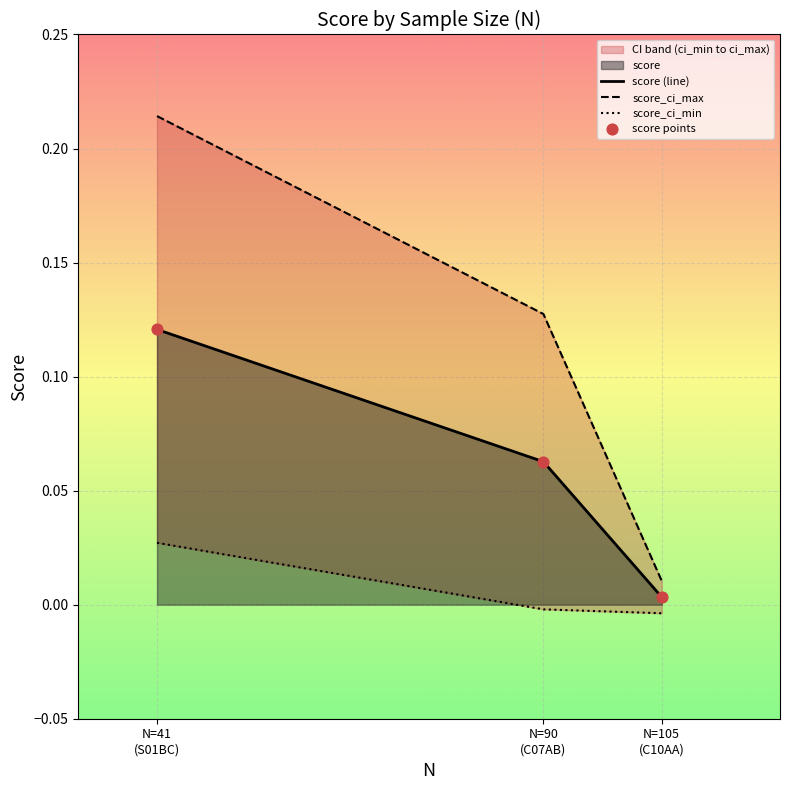

Which series has the largest total across all categories?

score_ci_max